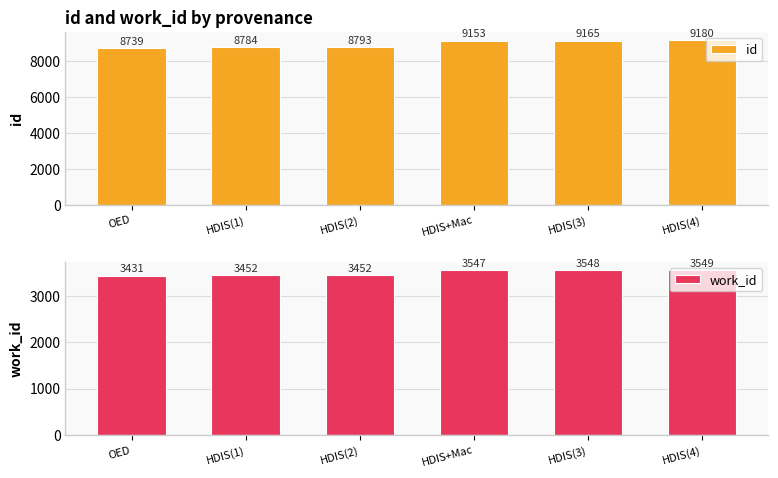

Rank the series at HDIS(2) from lowest to highest value.

work_id, id